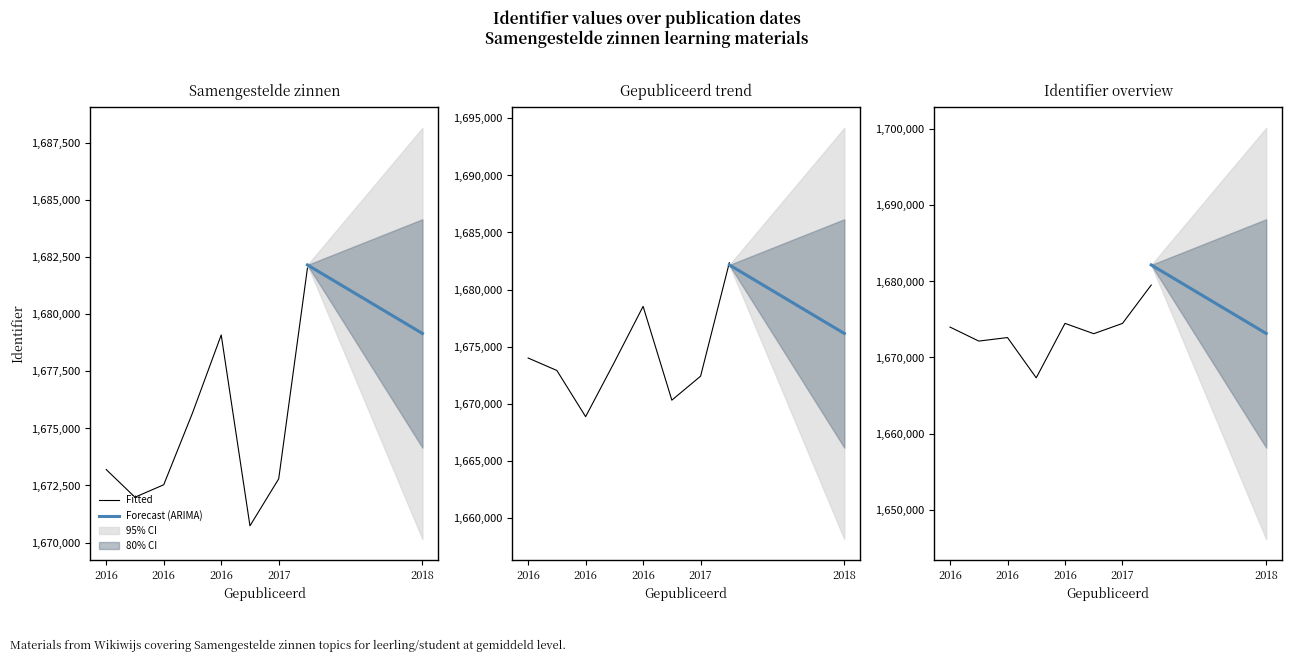

The value at 2016-01-12 is 1671648. True or false?

True